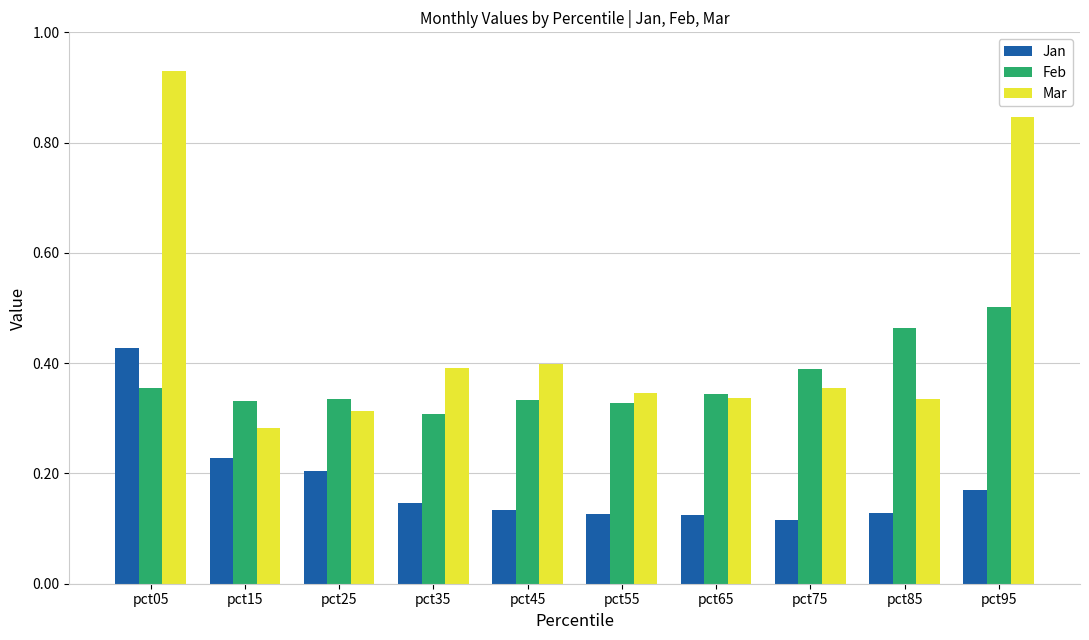

Which series has the widest spread of values?

Mar